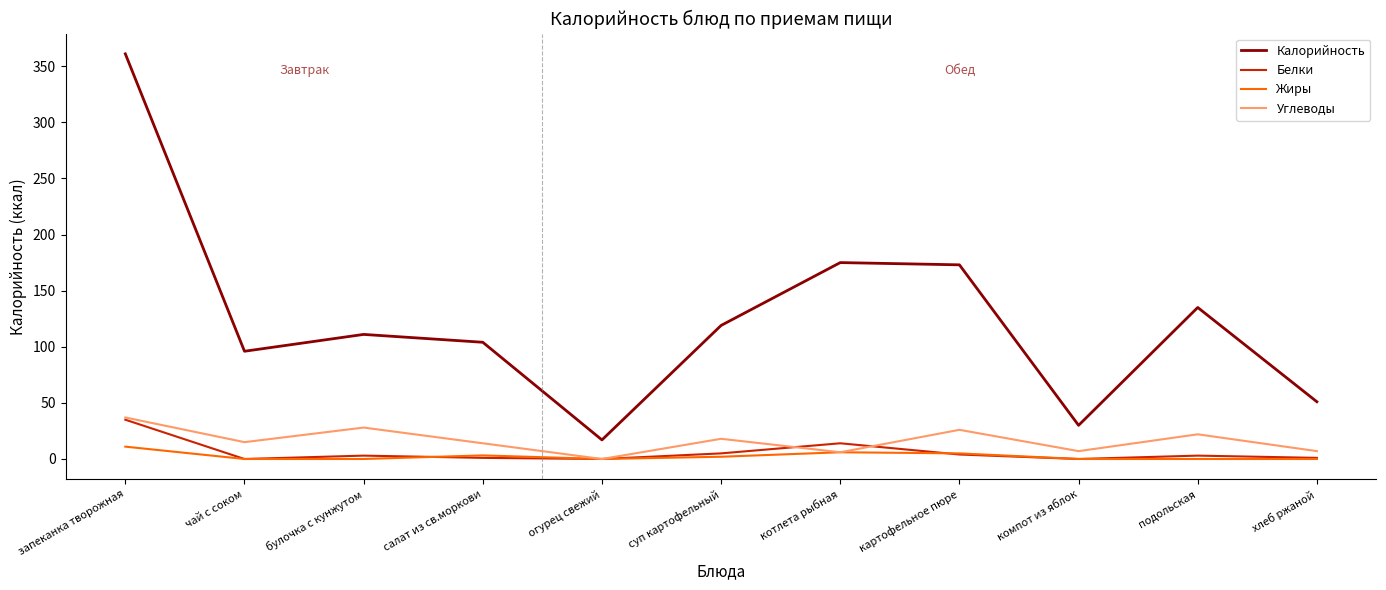

What is the difference between the maximum and minimum values in the Жиры series?

11.0